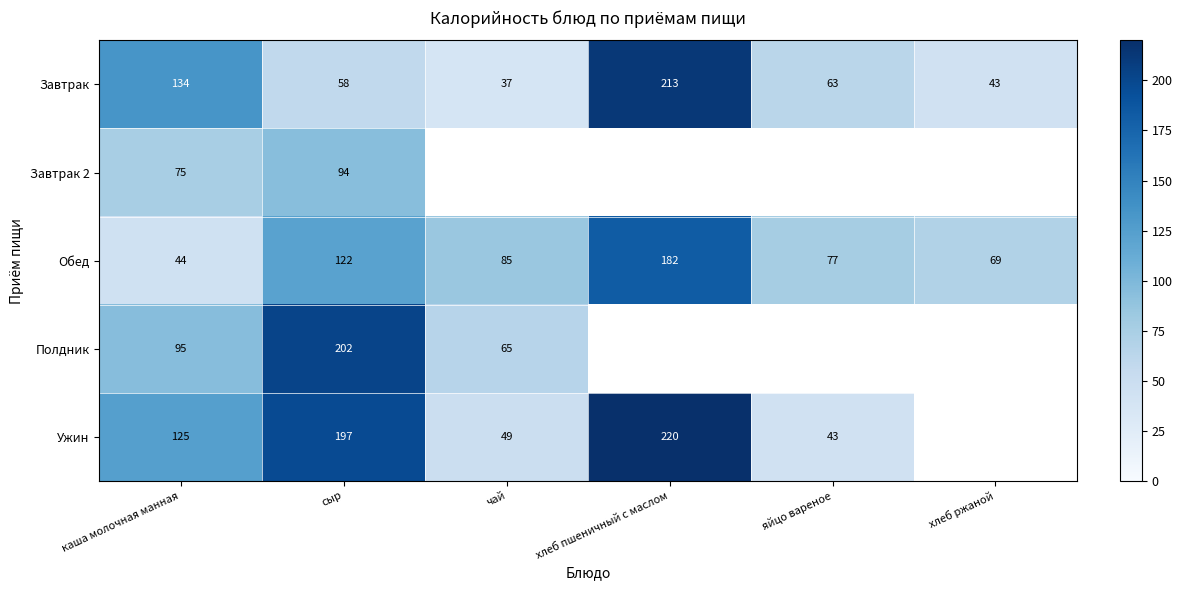

Is it true that Полдник equals 202 at сыр?

True